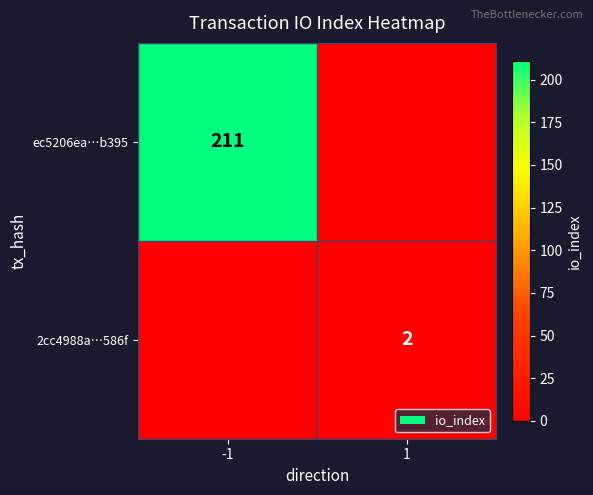

Is the value of 2cc4988a…586f at 1 greater than the value of ec5206ea…b395 at -1?

No